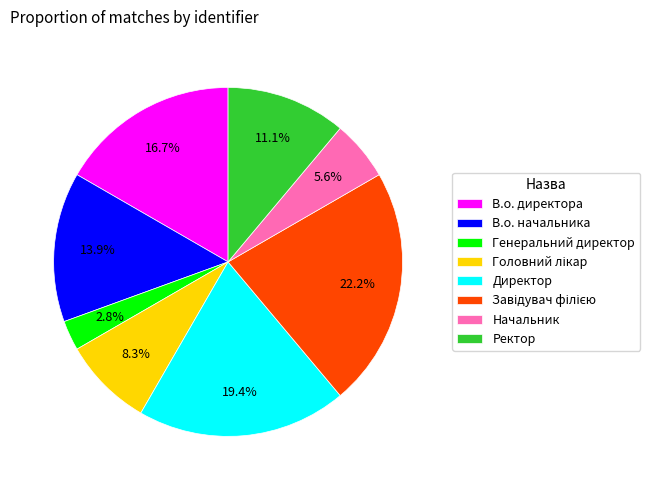

How many segments does this pie chart have?

8